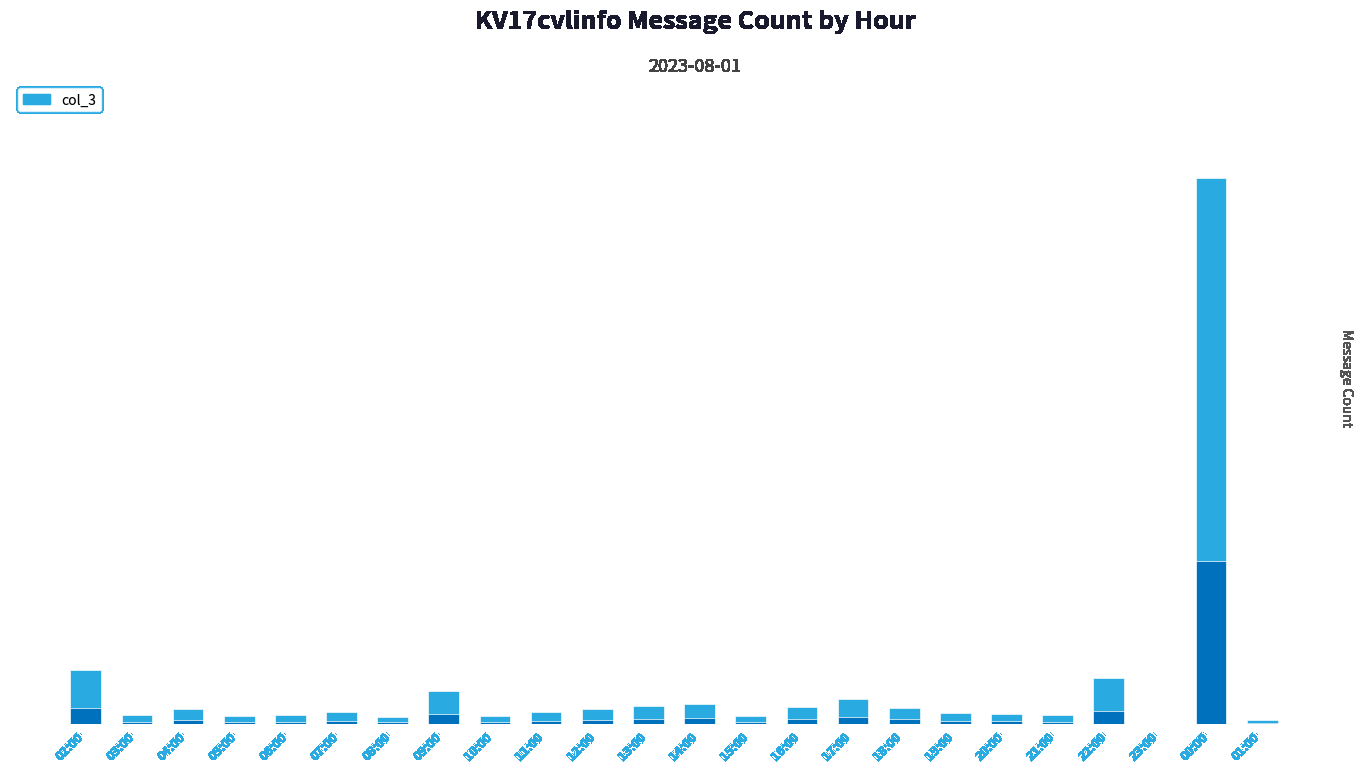

What is the difference between the second highest and minimum values?

451